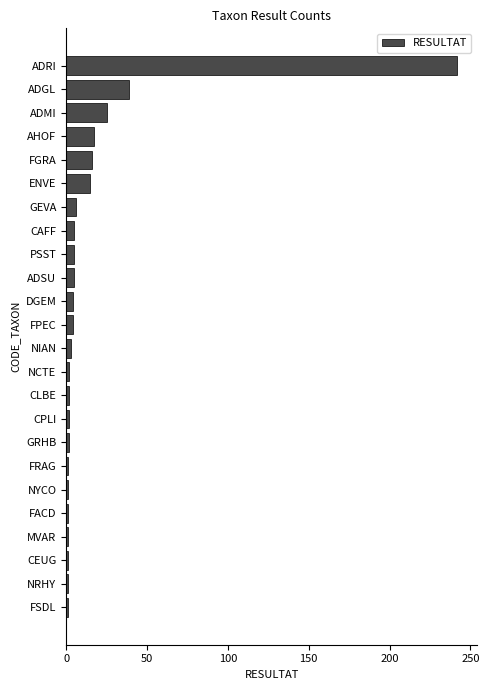

How many bars are there in total?

24